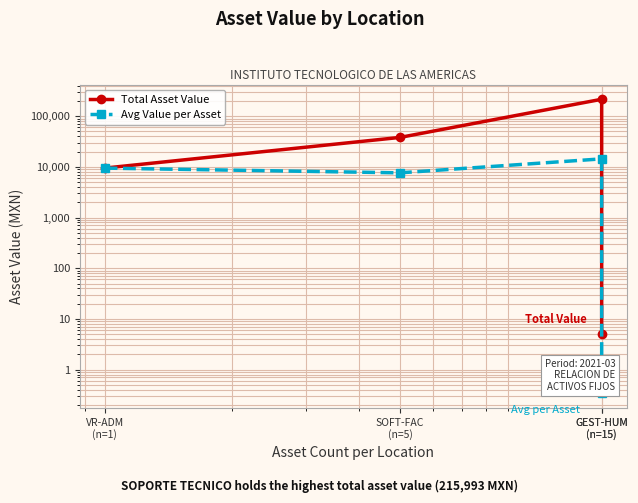

What is the greatest value displayed?

215993.1